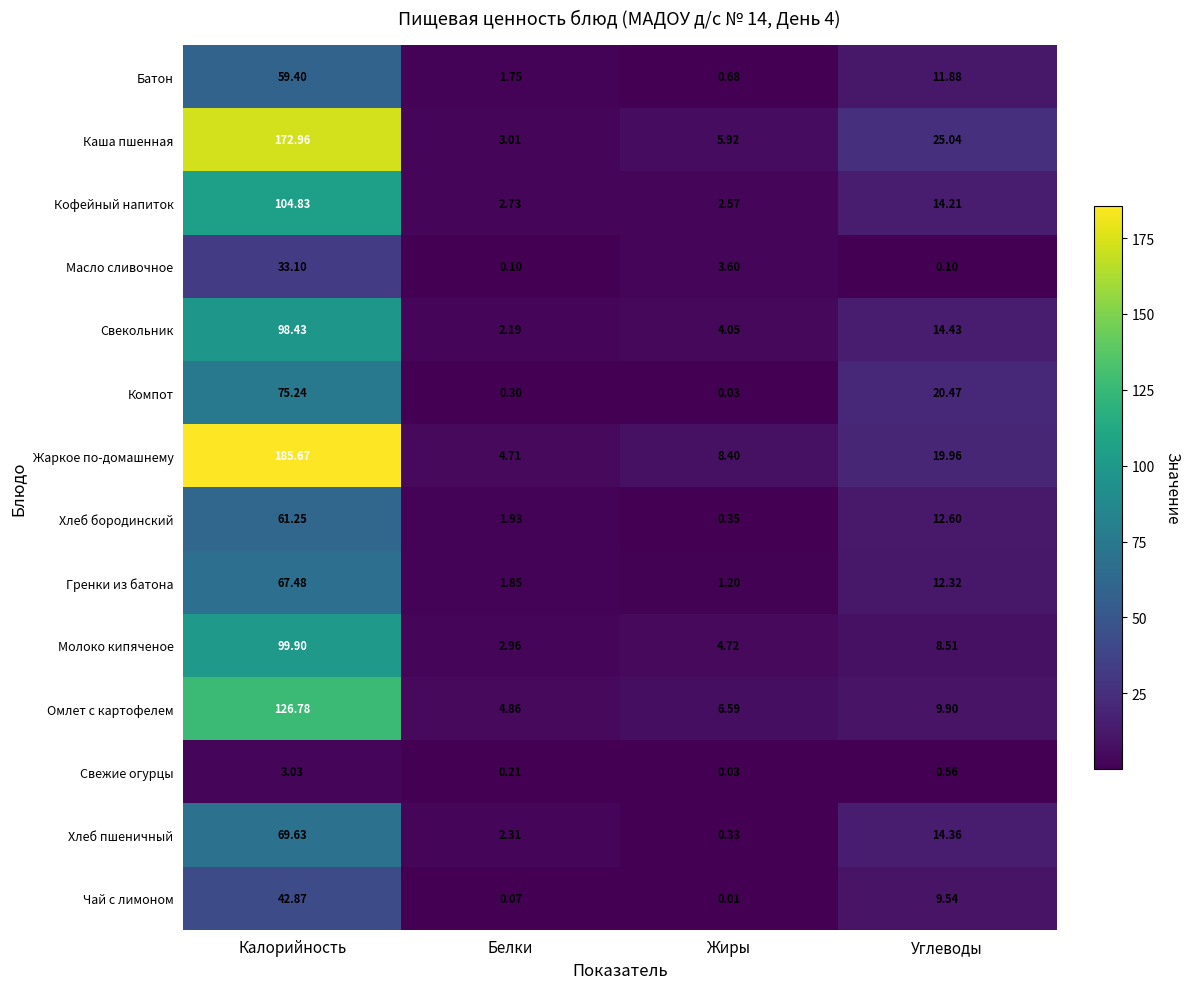

At which label does Компот reach its peak?

Калорийность